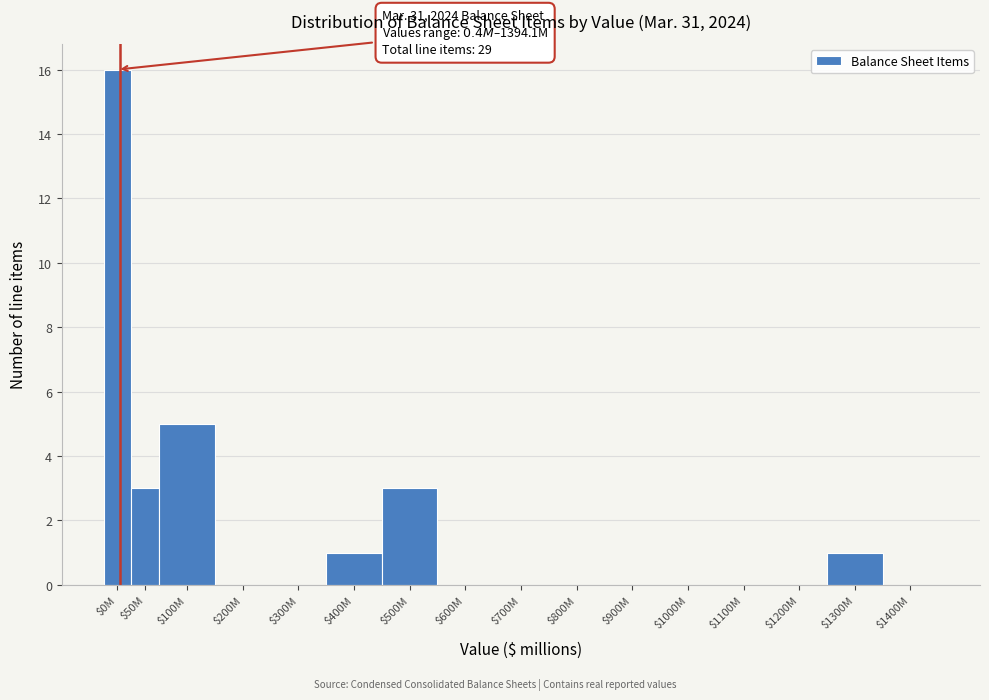

True or false: the data shows 3 at $50M.

True